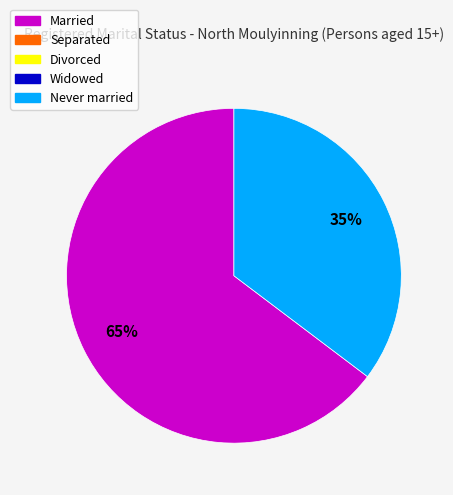

Is there any slice that represents more than half of the pie?

Yes